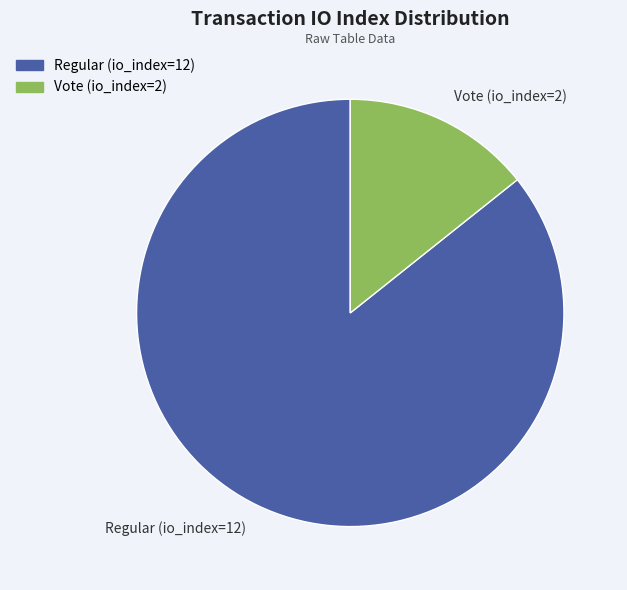

Between Regular (io_index=12) and Vote (io_index=2), which is larger?

Regular (io_index=12)